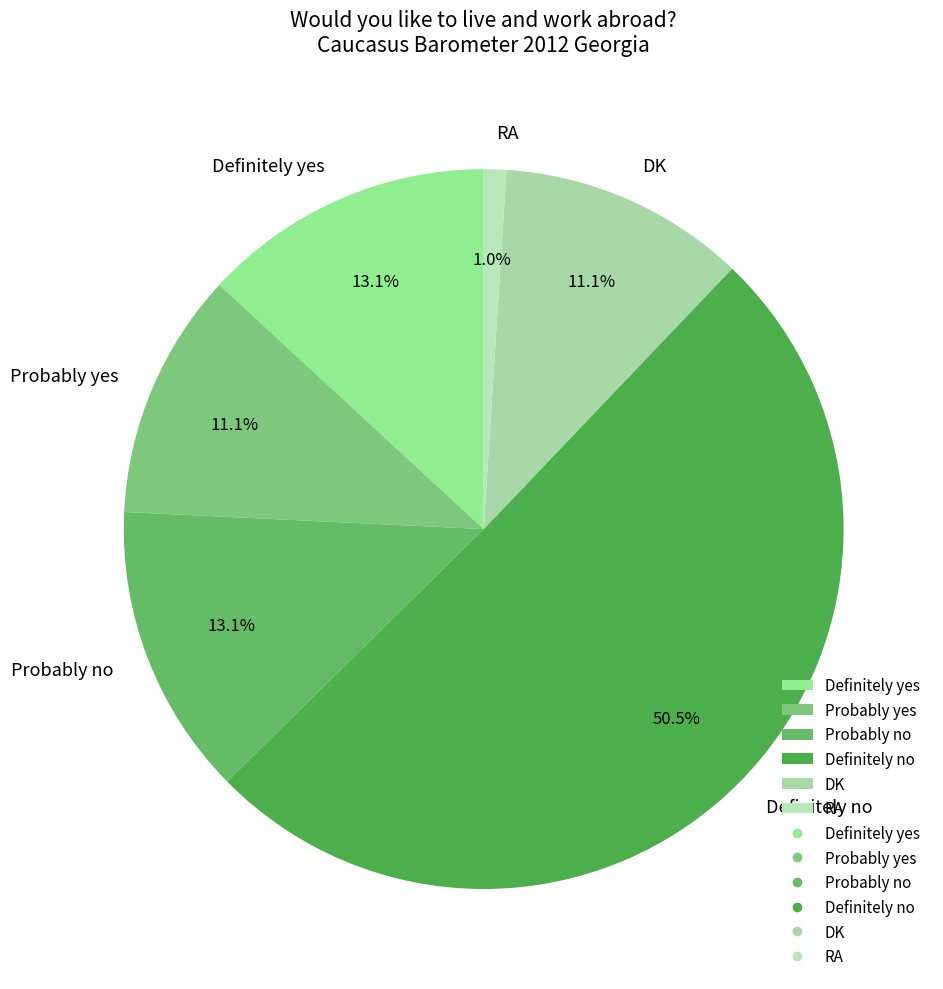

Between Probably no and RA, which is larger?

Probably no